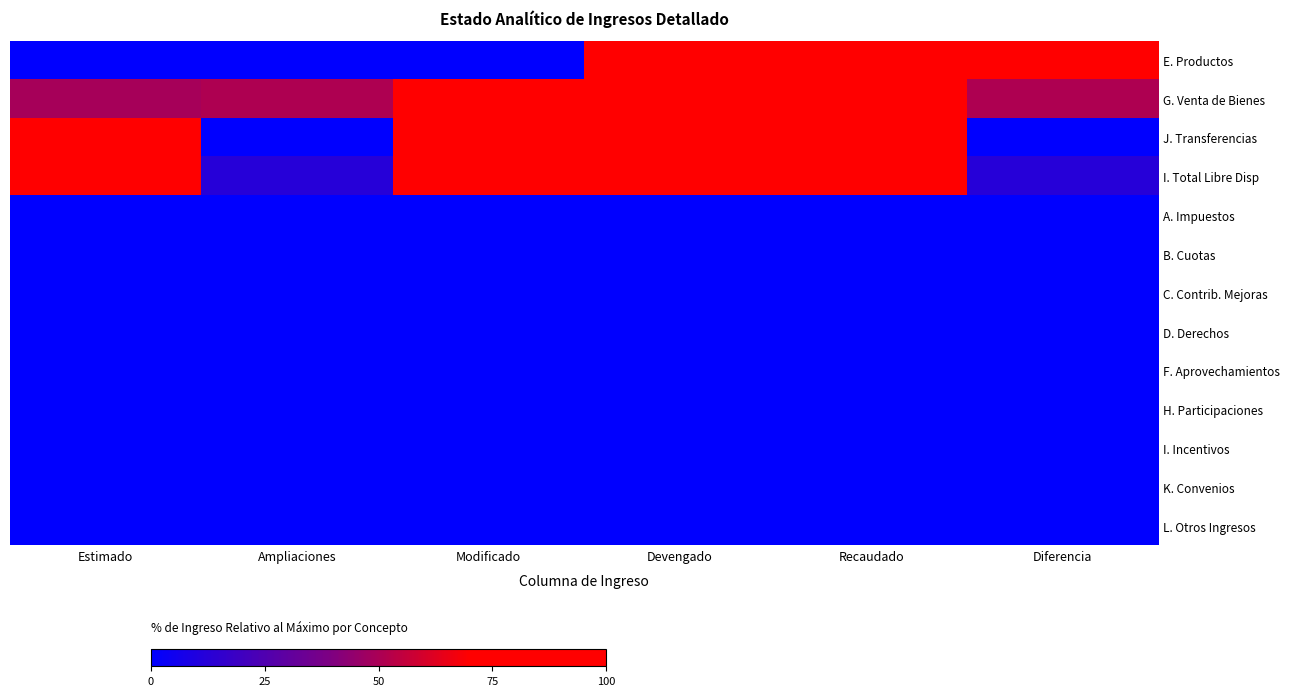

Rank the series at Recaudado from highest to lowest value.

E. Productos, J. Transferencias, I. Total Libre Disp, G. Venta de Bienes, A. Impuestos, B. Cuotas, C. Contrib. Mejoras, D. Derechos, F. Aprovechamientos, H. Participaciones, I. Incentivos, K. Convenios, L. Otros Ingresos